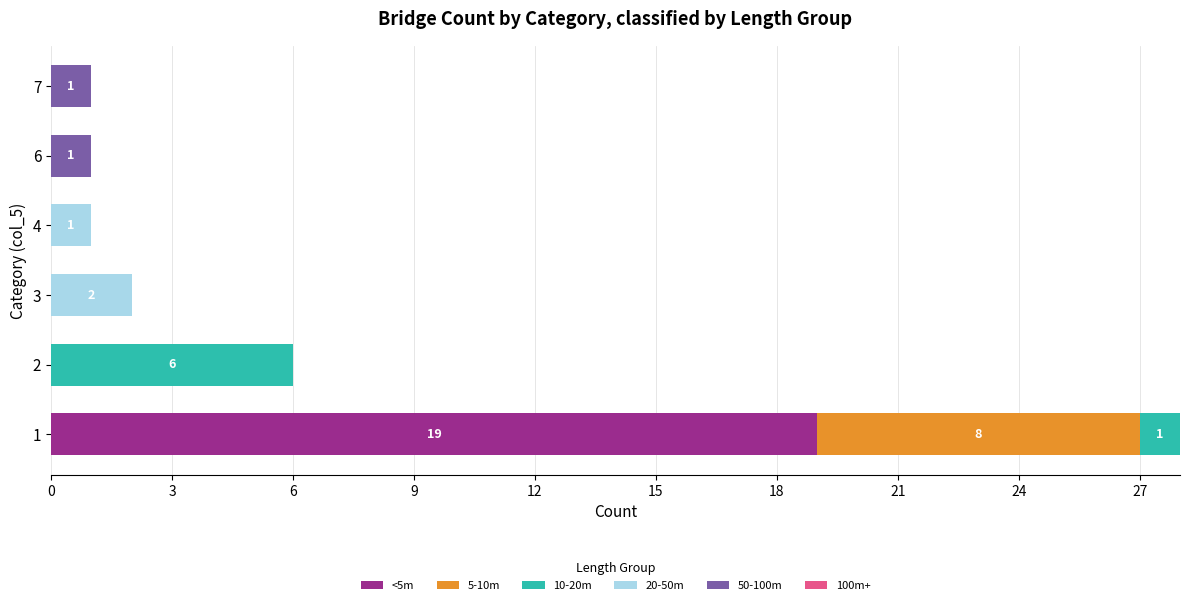

How many categories are shown in the chart?

6